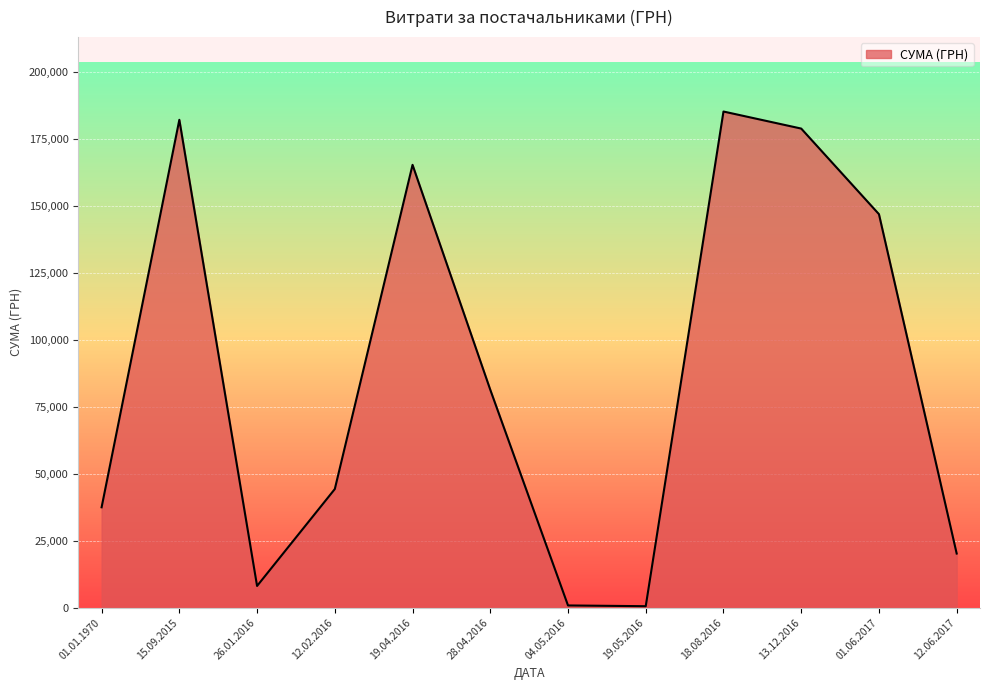

True or false: there are more than 1 points higher than both neighbors.

True